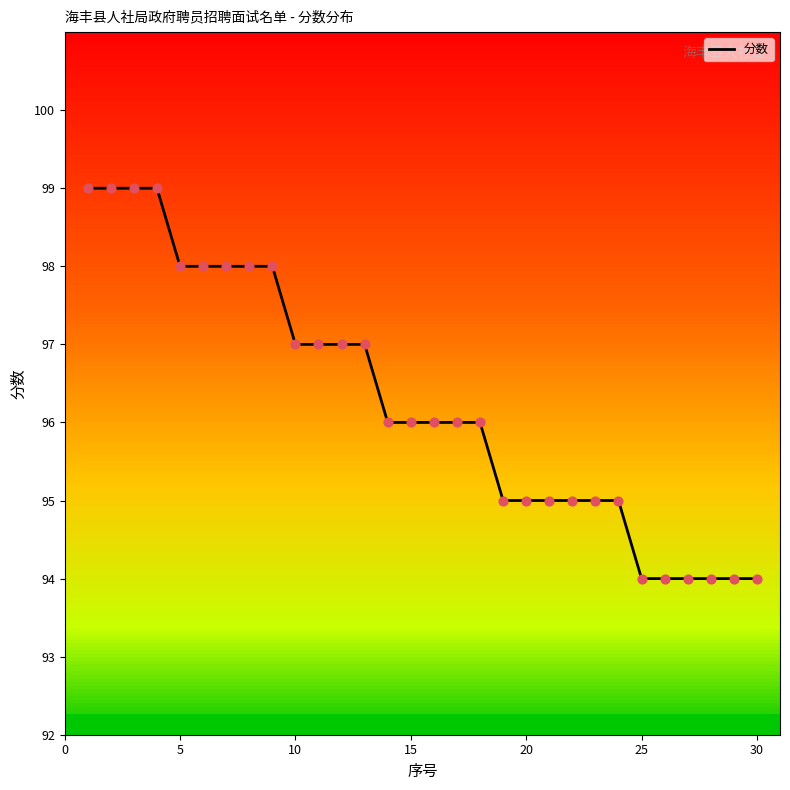

What is the maximum value for 分数?

99